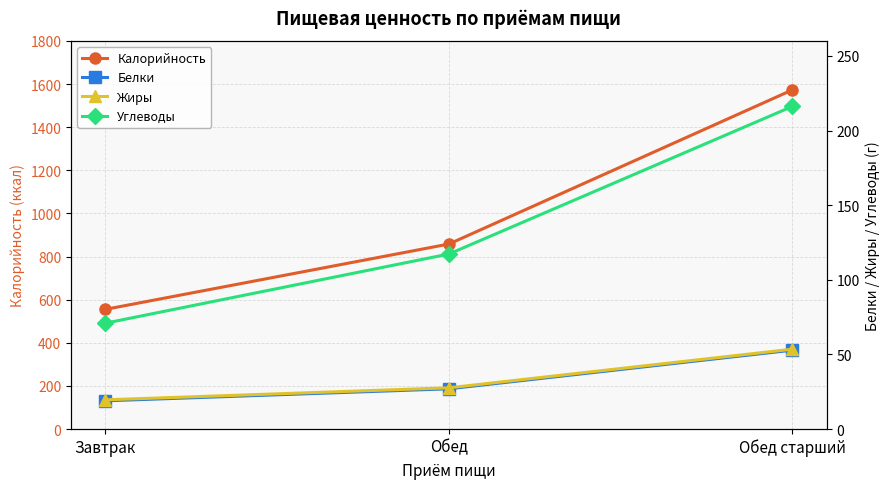

What position from the left is Обед?

2